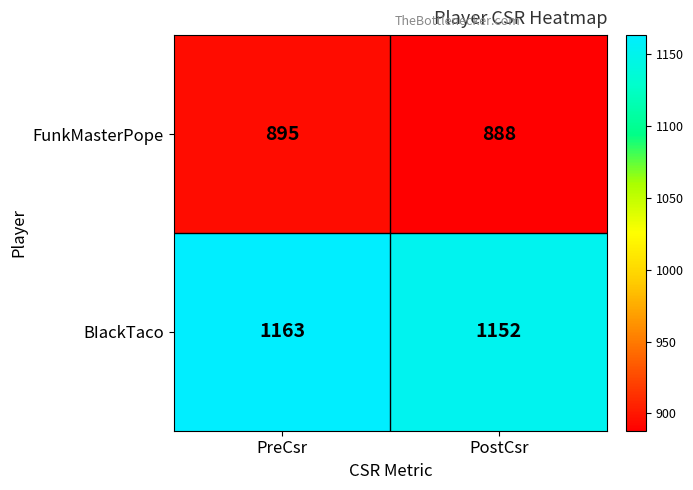

What is the approximate value of FunkMasterPope at PreCsr?

895